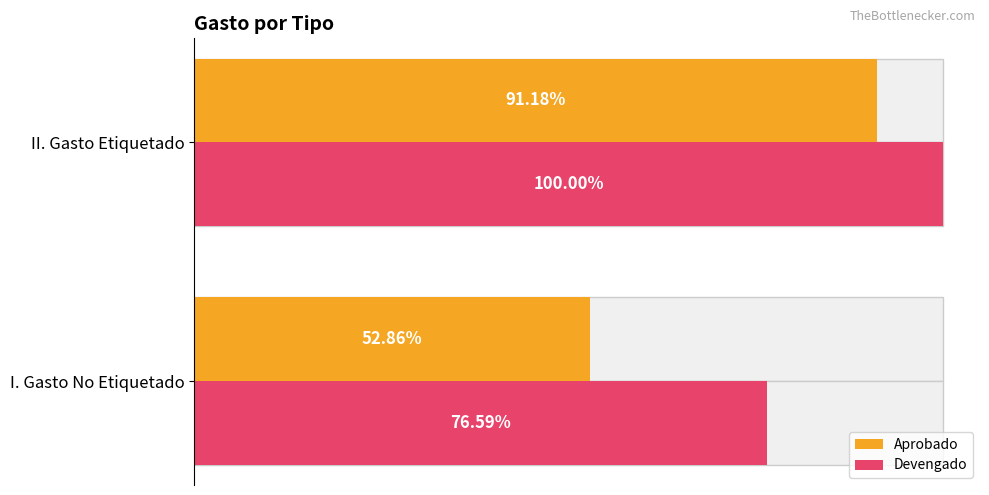

Are the bars grouped side by side (vs. stacked)?

Yes